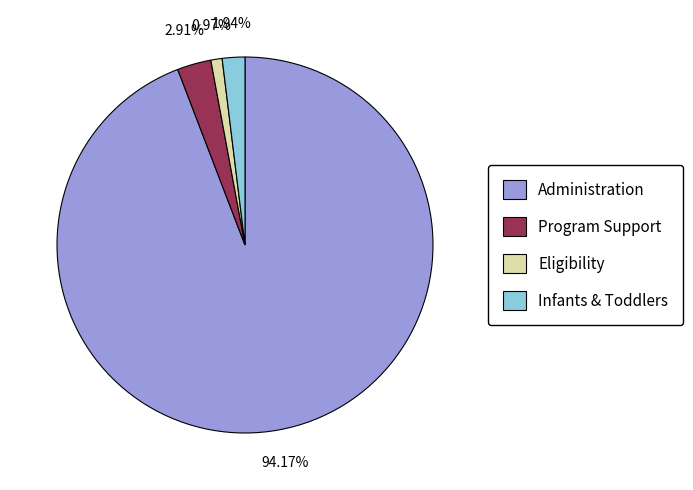

How many slices are in this pie chart?

4